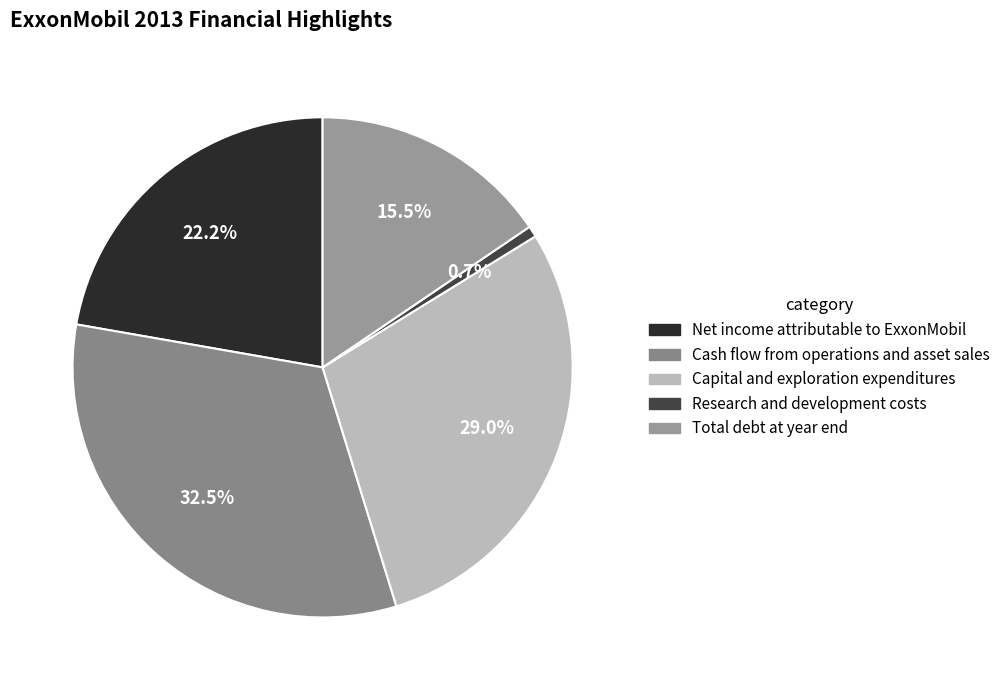

Does Net income attributable to ExxonMobil represent more than half of the total?

No